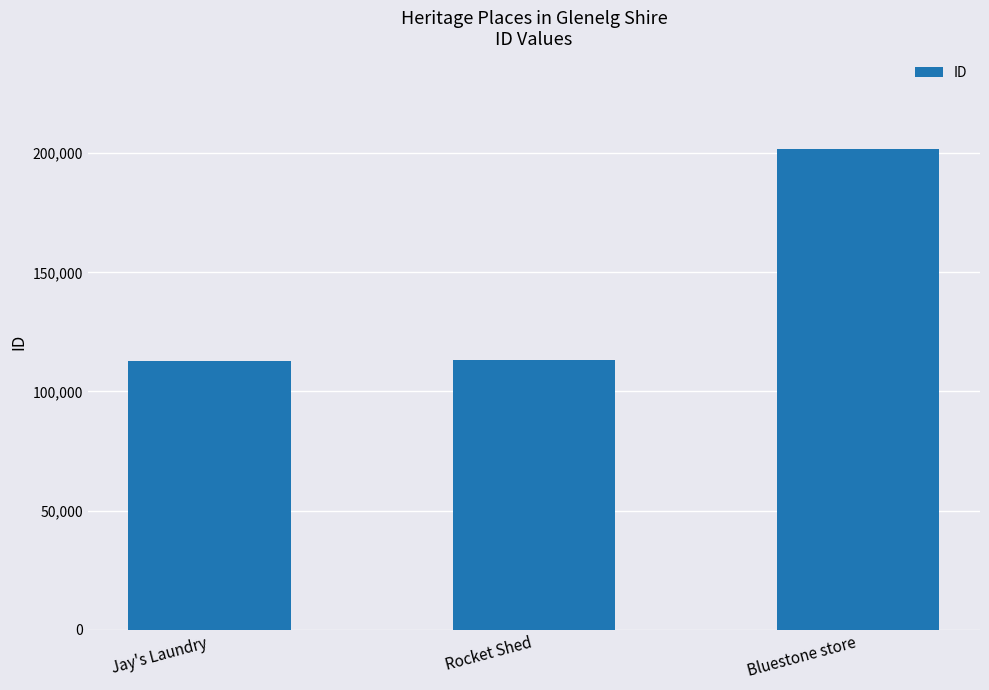

Approximately how many times larger is the value at Bluestone store compared to Jay's Laundry?

1.8